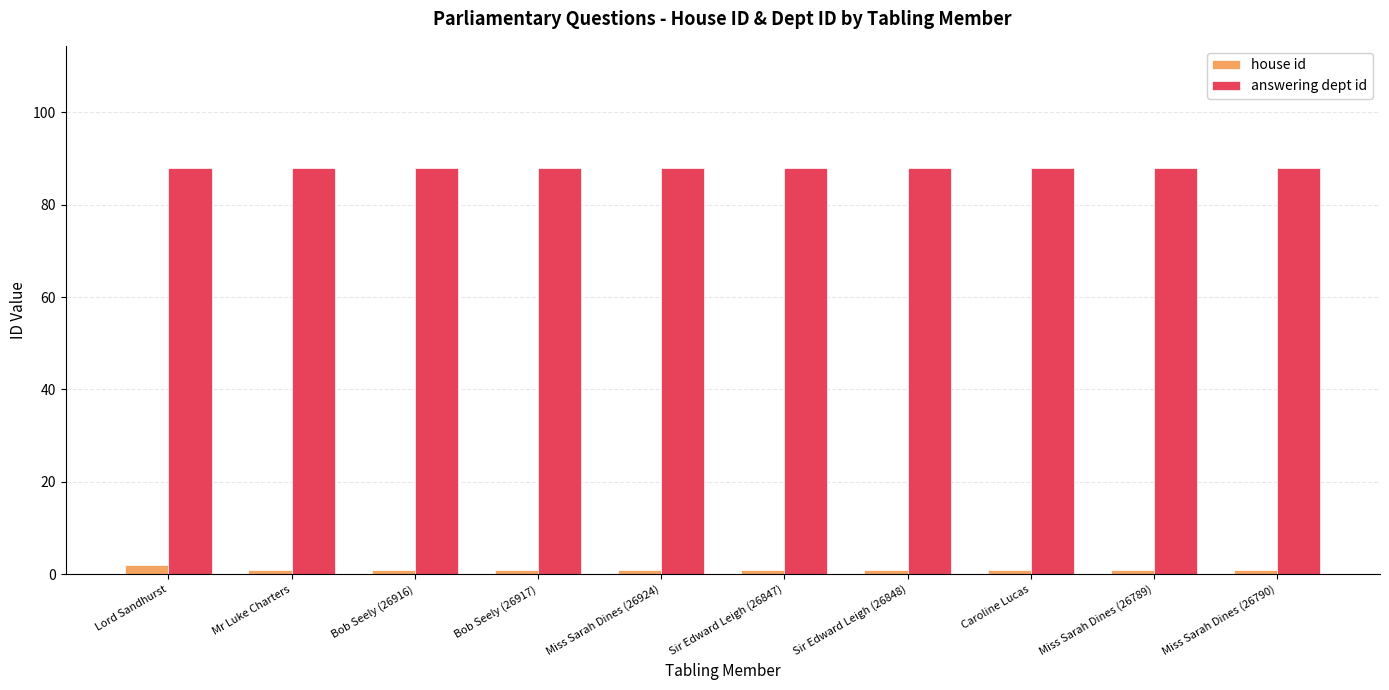

What is the total value across all series at Miss Sarah Dines (26924)?

89